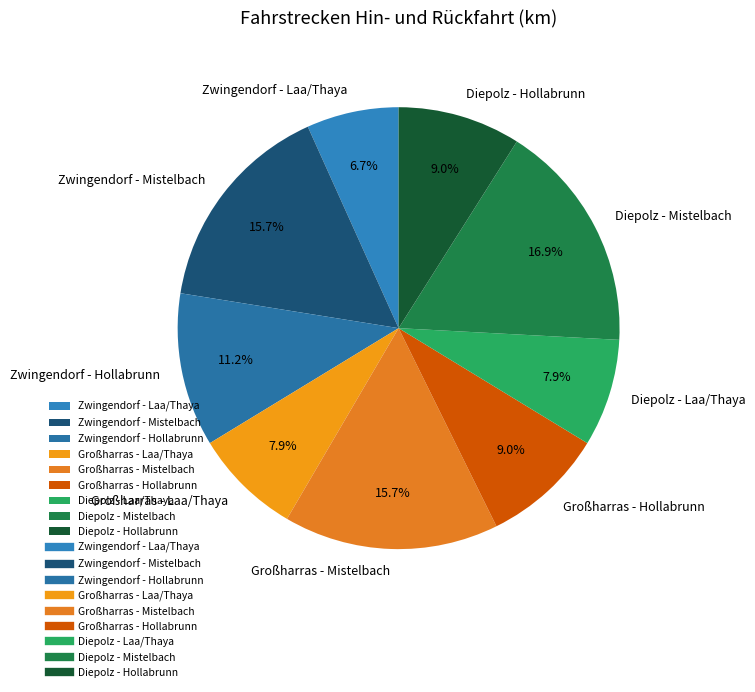

Approximately how many times larger is the value at Großharras - Laa/Thaya compared to Großharras - Hollabrunn?

0.9